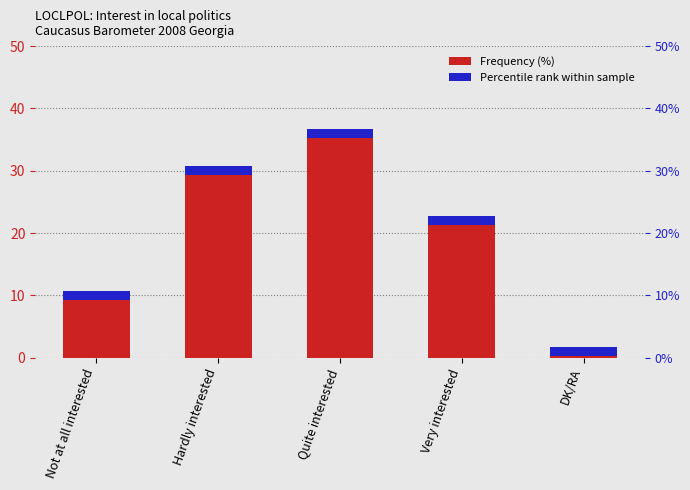

Rank the categories by value from highest to lowest.

Quite interested, Hardly interested, Very interested, Not at all interested, DK/RA